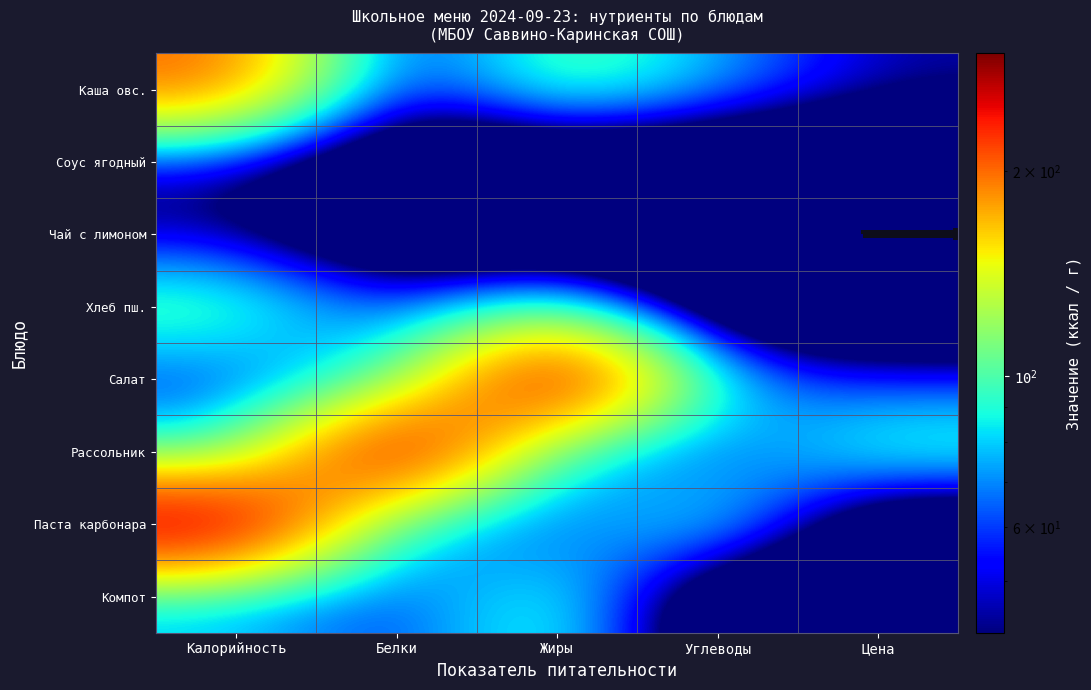

Reading left to right, extract all data points from this chart.

Каша овс.: Калорийность=204.0	Белки=42.0	Жиры=109.6	Углеводы=74.9	Цена=45.0
Соус ягодный: Калорийность=45.0	Белки=0.0	Жиры=0.0	Углеводы=0.0	Цена=0.0
Чай с лимоном: Калорийность=42.0	Белки=0.0	Жиры=0.0	Углеводы=0.0	Цена=0.0
Хлеб пш.: Калорийность=109.6	Белки=54.8	Жиры=103.6	Углеводы=0.0	Цена=0.0
Салат: Калорийность=54.0	Белки=86.0	Жиры=298.0	Углеводы=76.0	Цена=54.8
Рассольник: Калорийность=86.0	Белки=298.0	Жиры=76.0	Углеводы=54.8	Цена=103.6
Паста карбонара: Калорийность=298.0	Белки=76.0	Жиры=54.8	Углеводы=103.6	Цена=0.0
Компот: Калорийность=76.0	Белки=54.8	Жиры=103.6	Углеводы=0.0	Цена=0.0